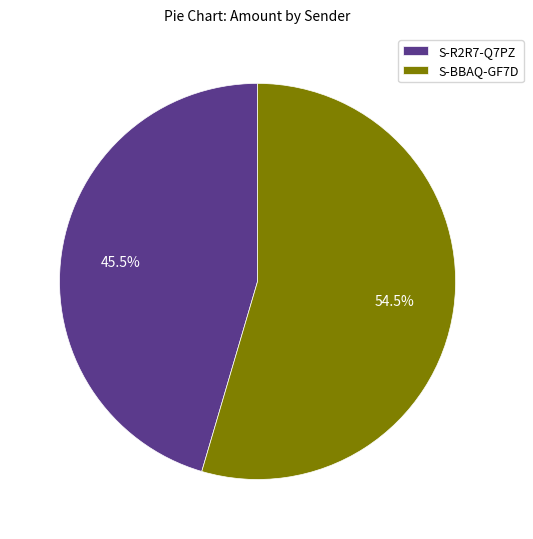

To the nearest percent, what is the difference between the largest and smallest slice percentages?

9%